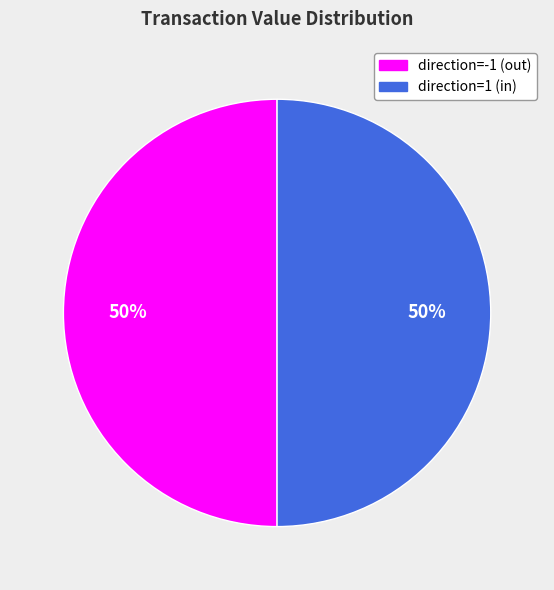

To the nearest percent, what portion does direction=-1 (out) represent?

50%